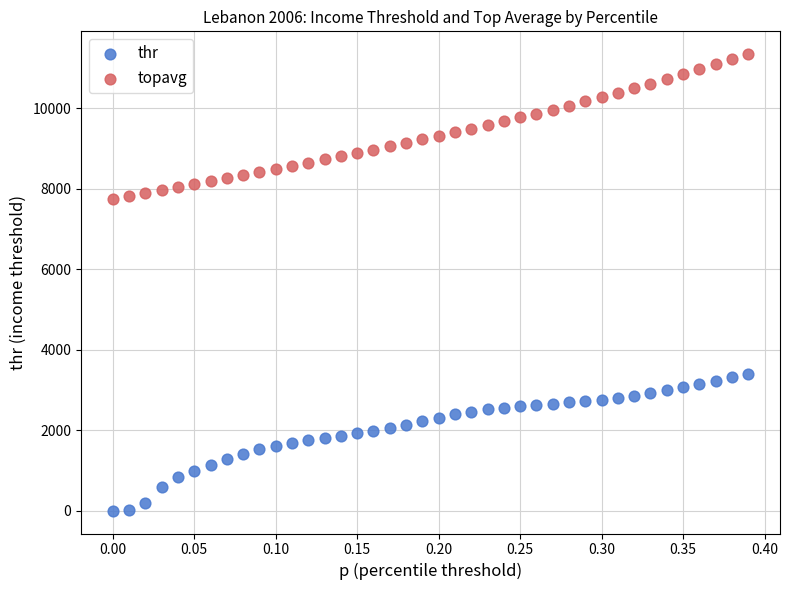

What is the X range (max minus min) for the scatter plot?

0.4